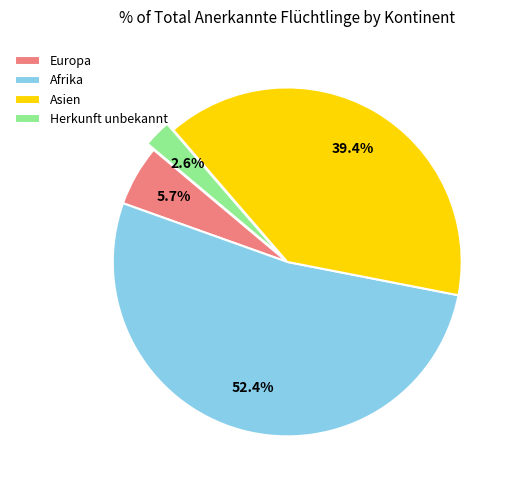

Rank the categories by value from lowest to highest.

Herkunft unbekannt, Europa, Asien, Afrika